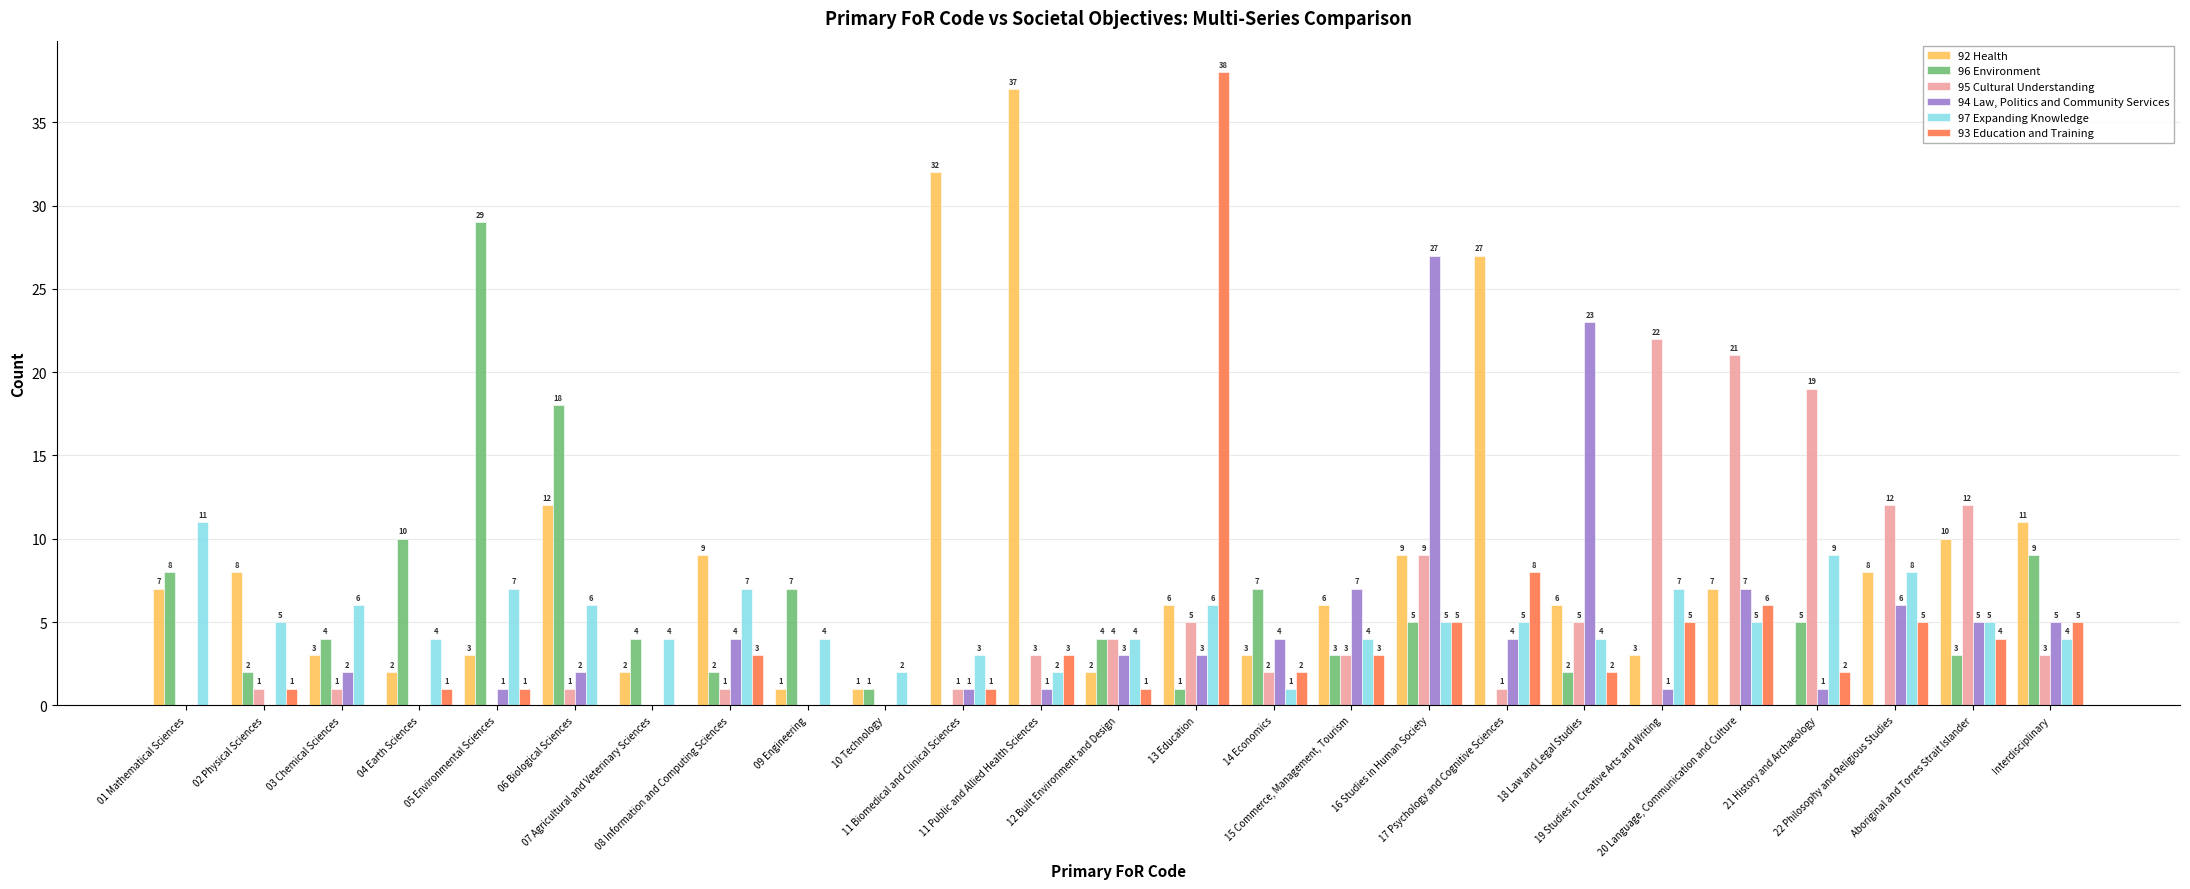

Where is 96 Environment nearest to the value 14?

04 Earth Sciences